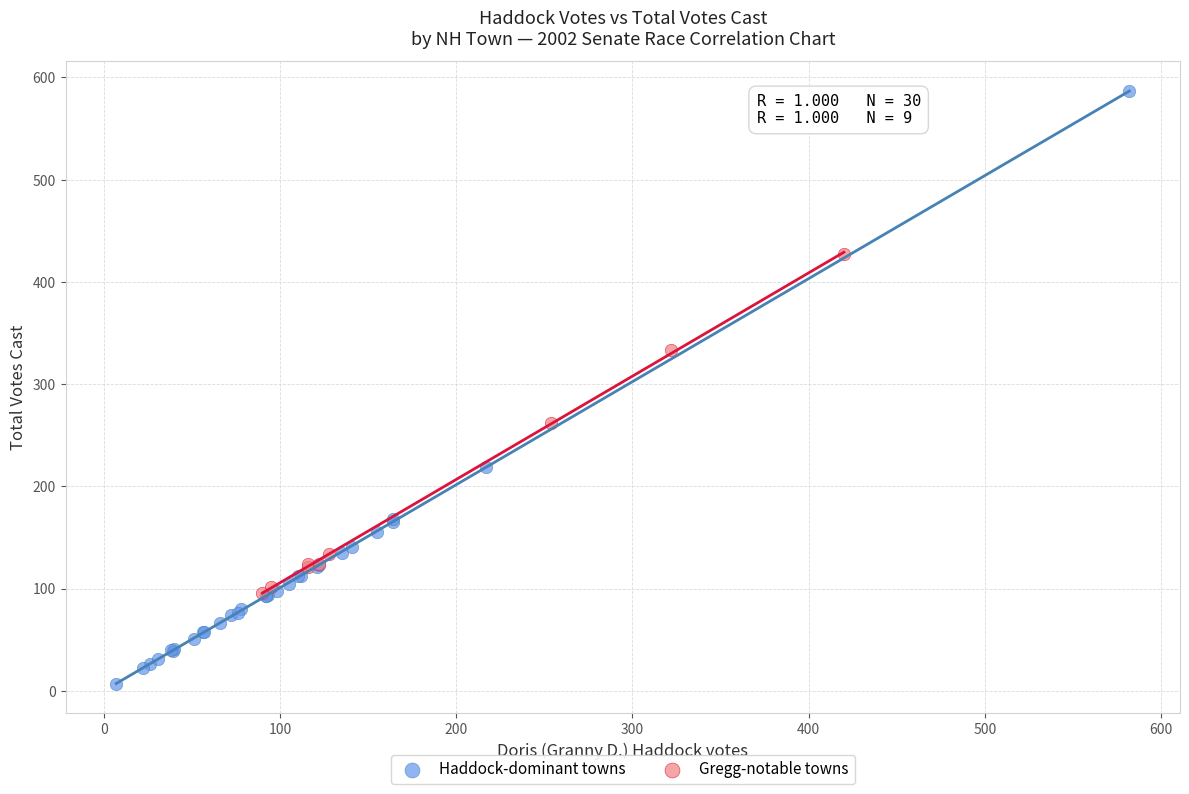

Which series has the largest Y range (max minus min)?

Haddock-dominant towns